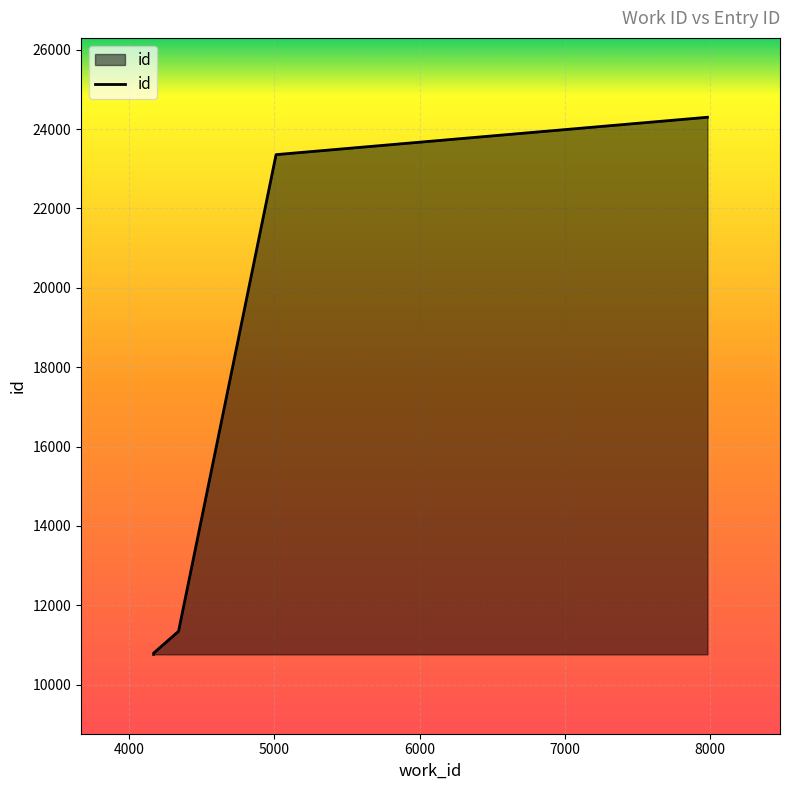

Is it true that the value at 4167 is 19354?

False